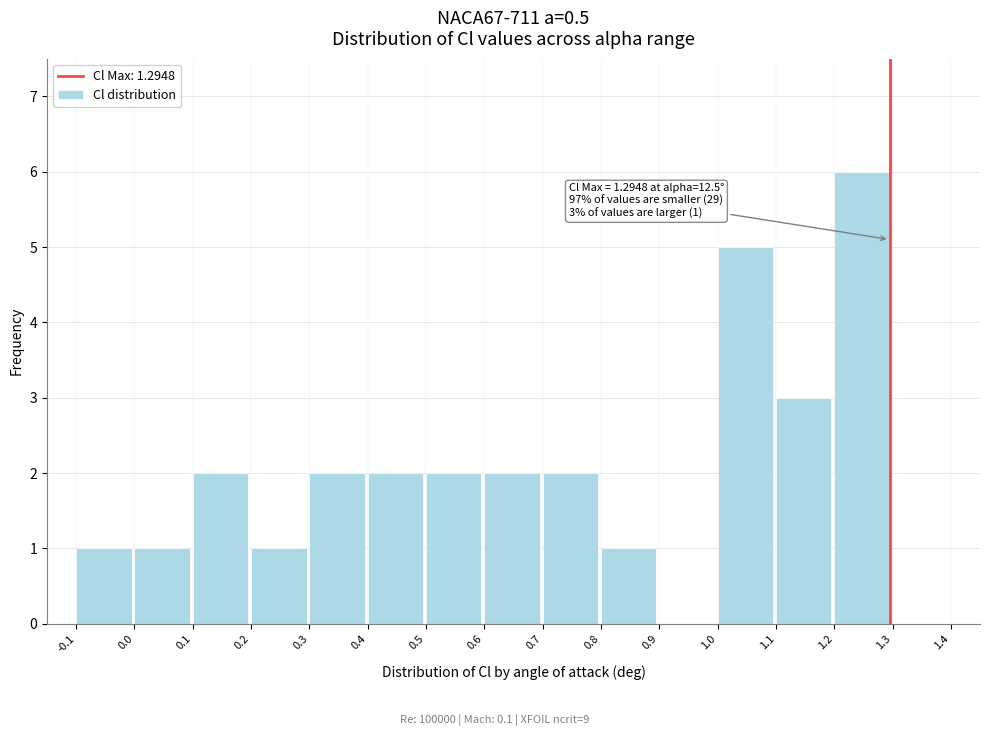

Which range on the x-axis has the tallest bar?

1.2 to 1.3